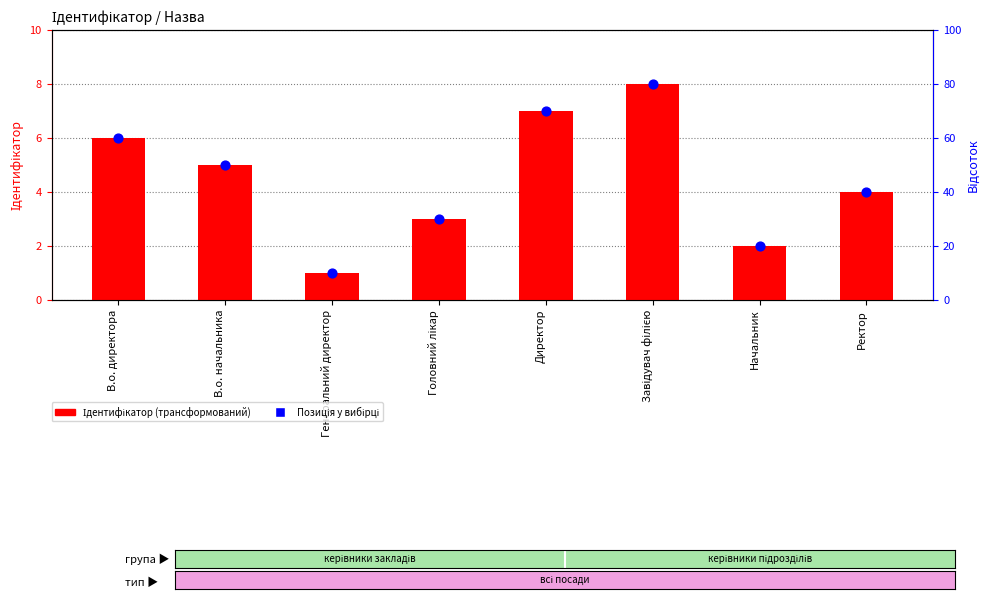

What is the total value across all series at Директор?

14